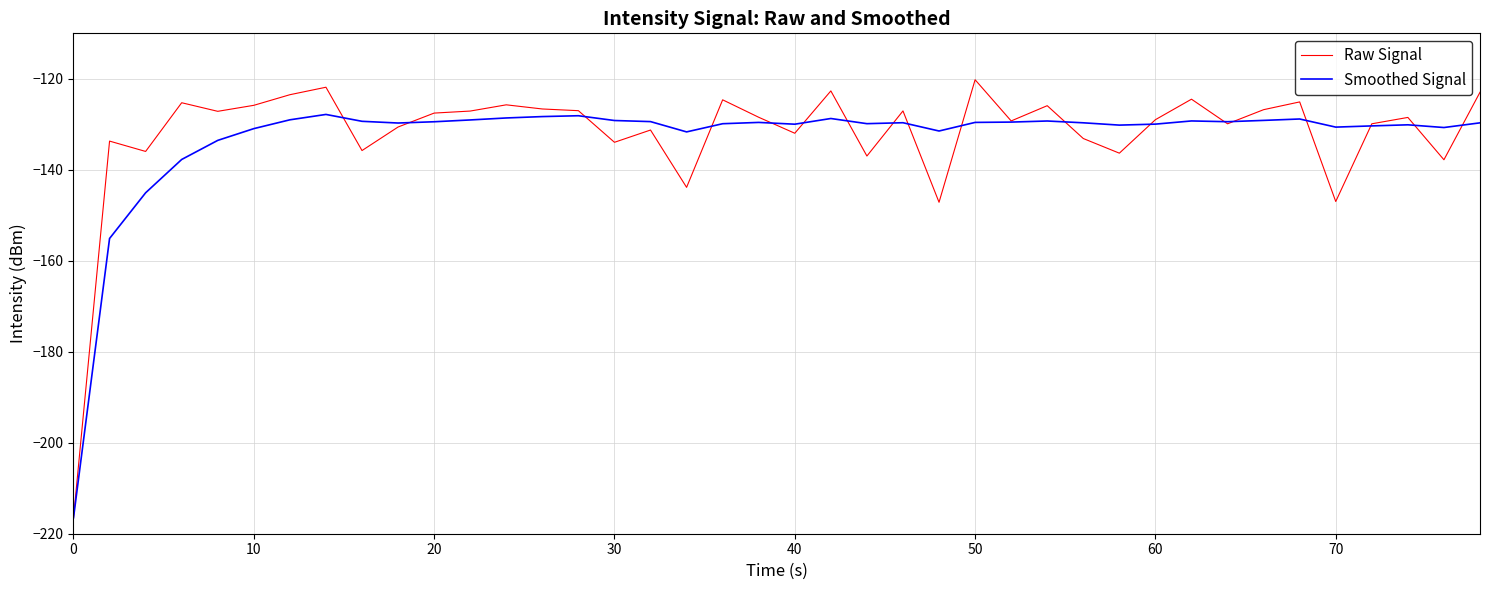

Count the number of data series in this chart.

2